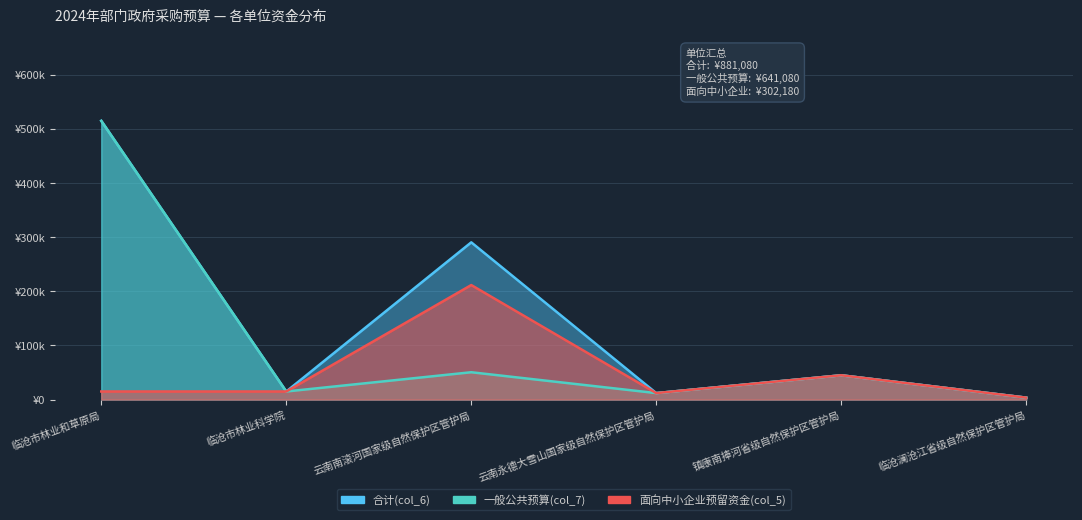

Rank the series at 镇康南捧河省级自然保护区管护局 from lowest to highest value.

合计(col_6), 一般公共预算(col_7), 面向中小企业预留资金(col_5)